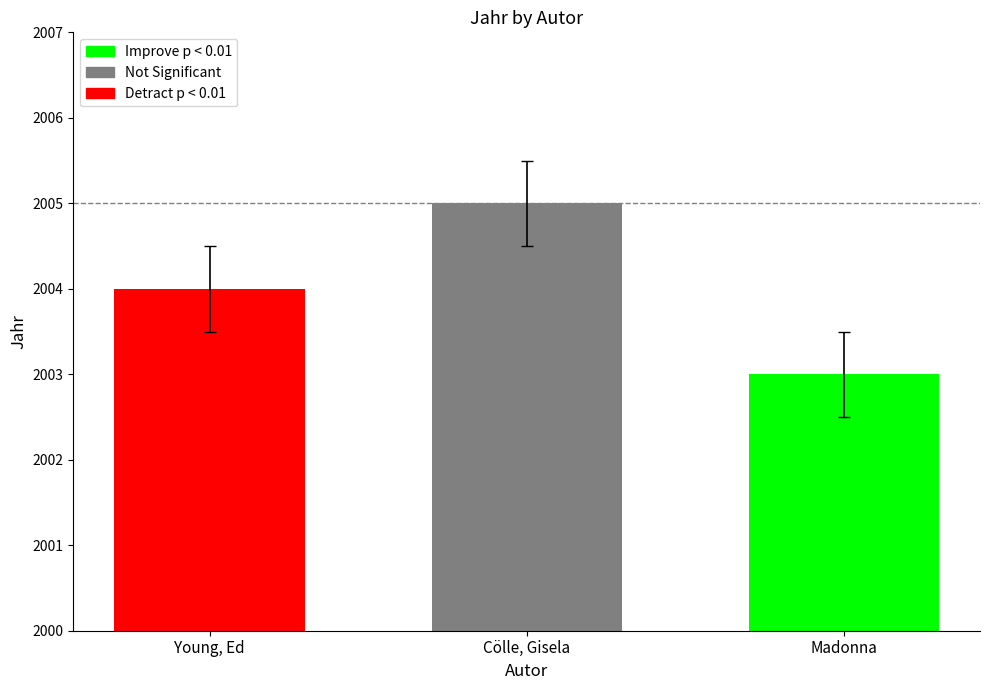

What is the sum of the values at Cölle, Gisela and Young, Ed?

4009